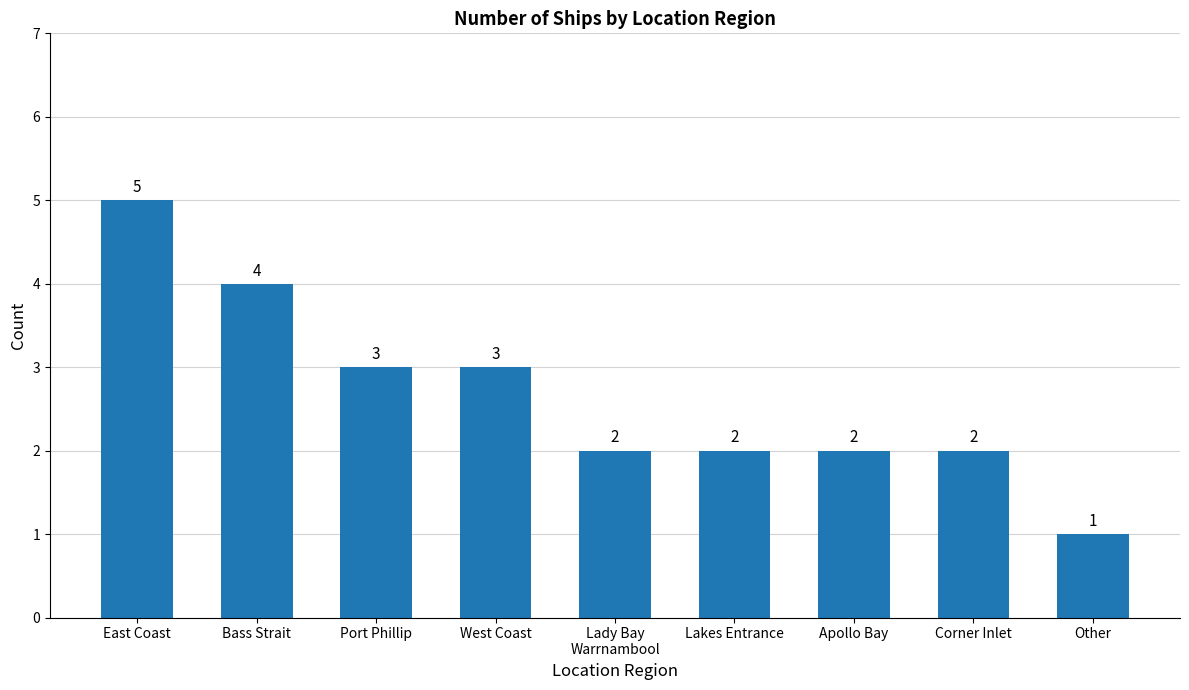

Count the number of data series in this chart.

1